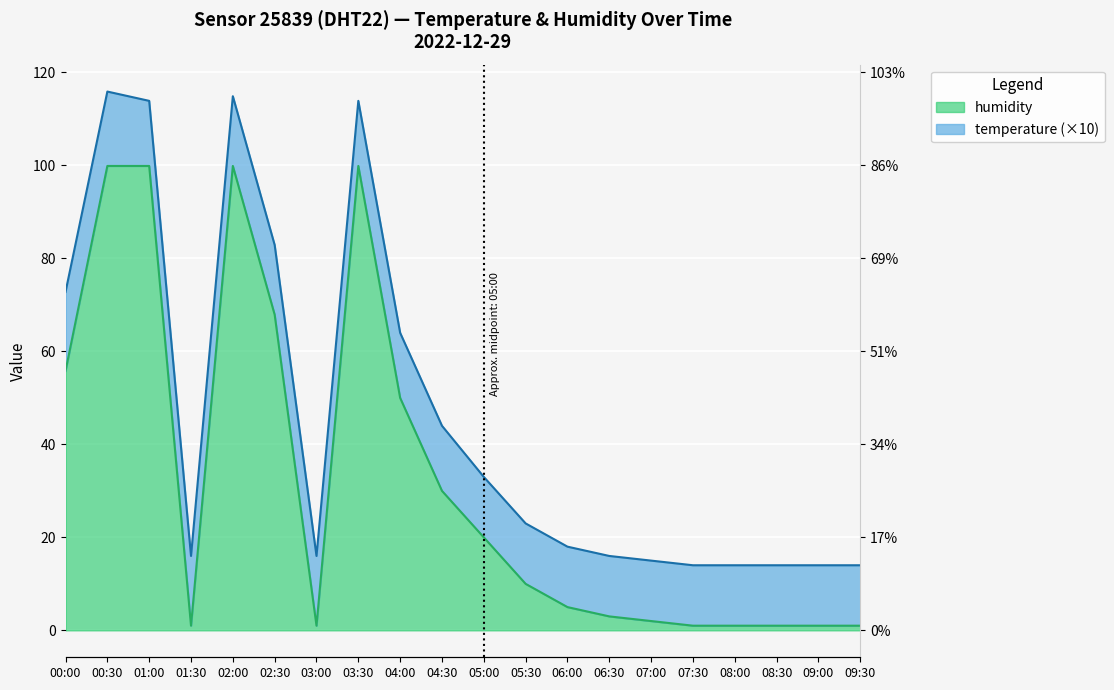

What is the approximate value at 08:00?

1.0